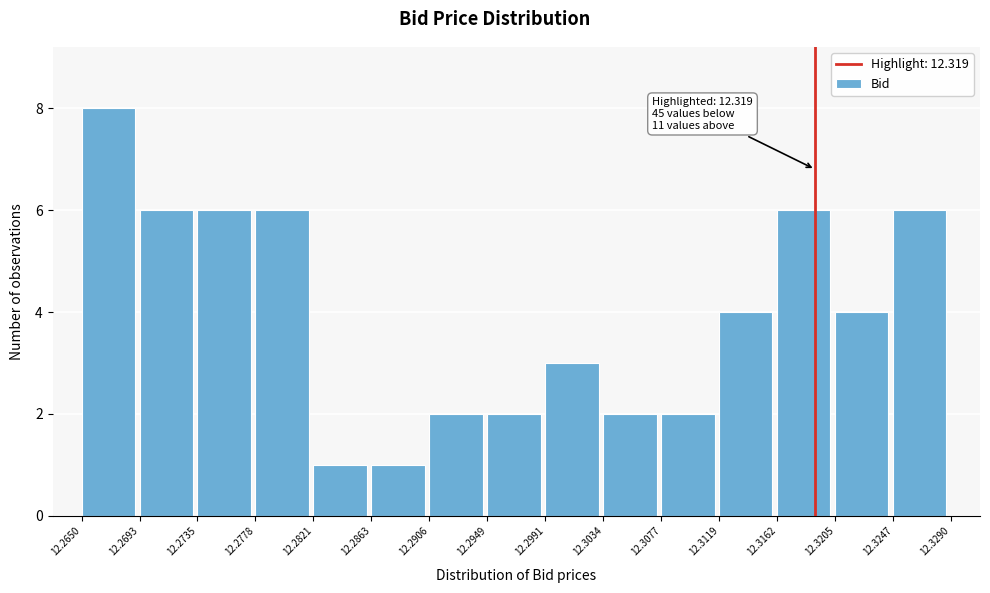

Which range on the x-axis has the tallest bar?

12.2650 to 12.2693